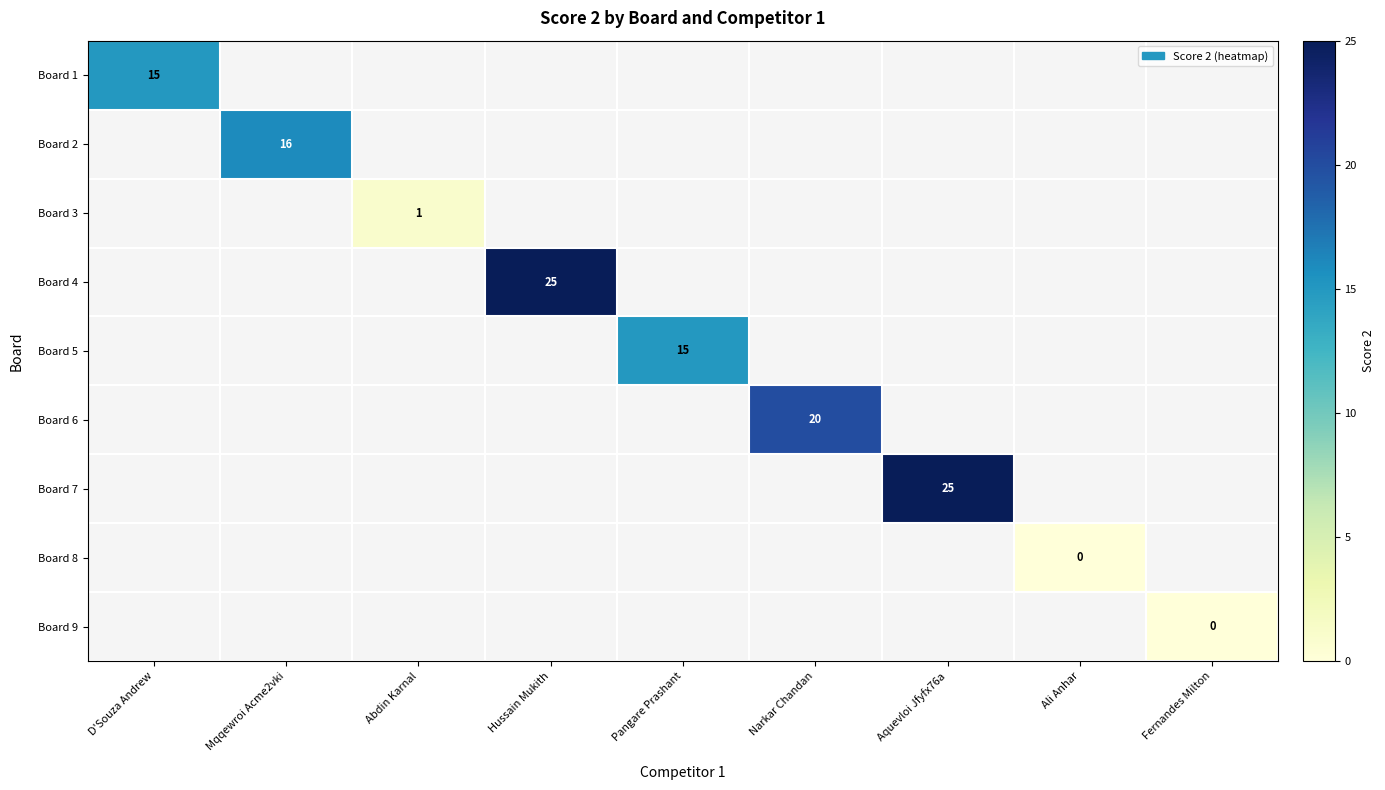

The Board 3 series shows 1 at Abdin Karnal. True or false?

True